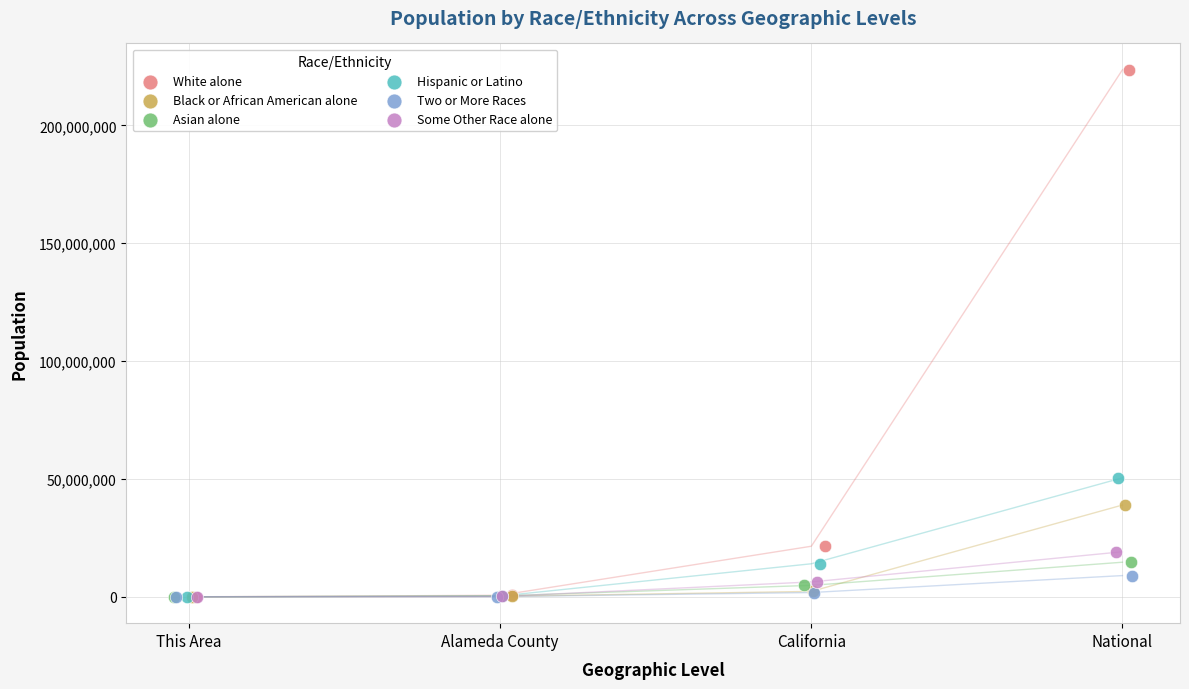

What are all the series names shown in the legend?

White alone, Black or African American alone, Asian alone, Hispanic or Latino, Two or More Races, Some Other Race alone